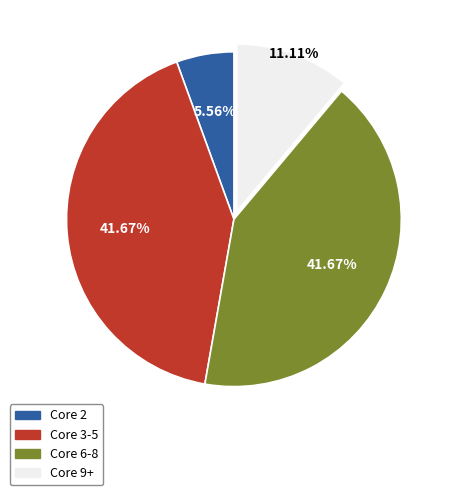

How many slices are in this pie chart?

4